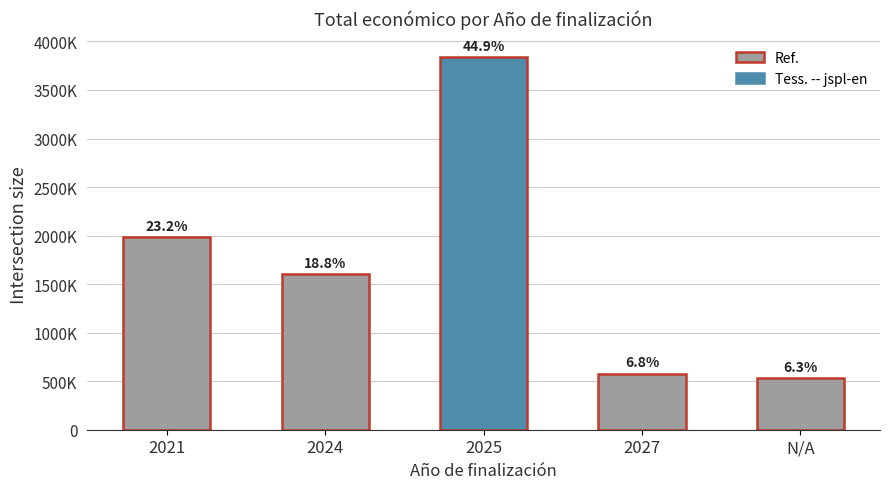

What is the label of the 5th bar from the right?

2021